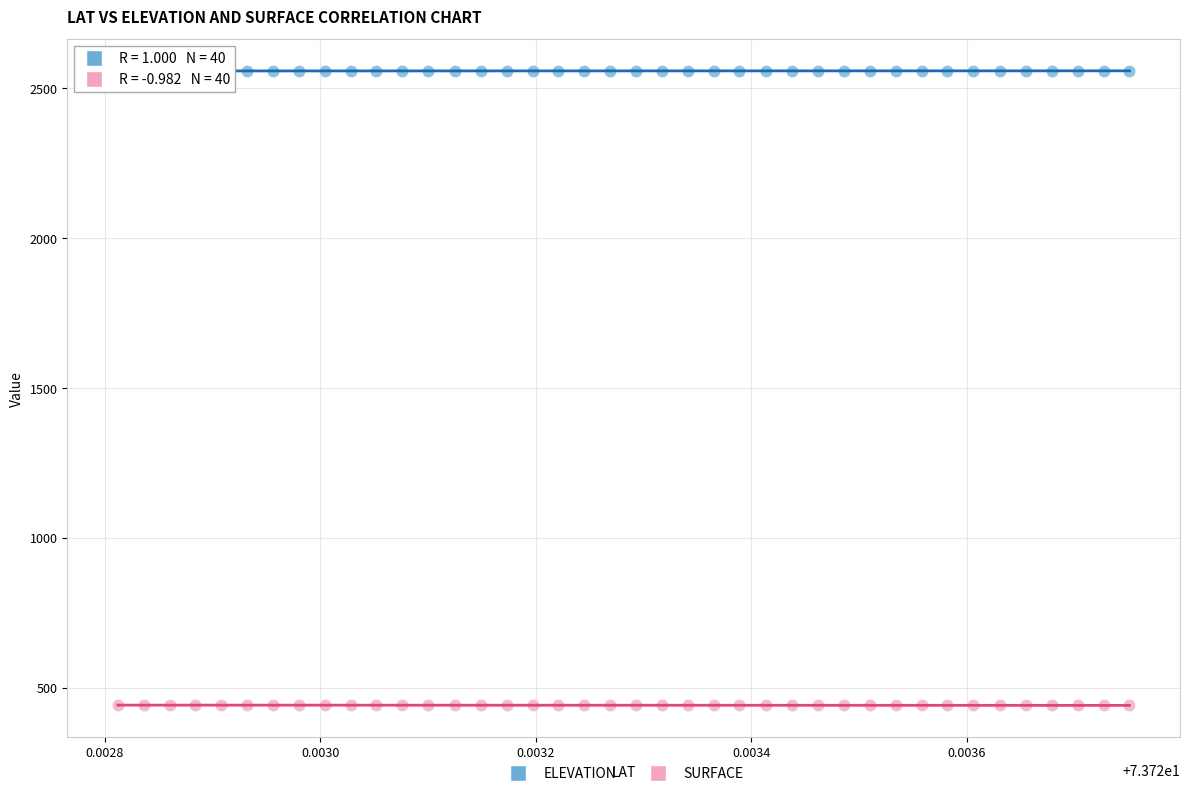

Which series contains the lowest Y value?

SURFACE